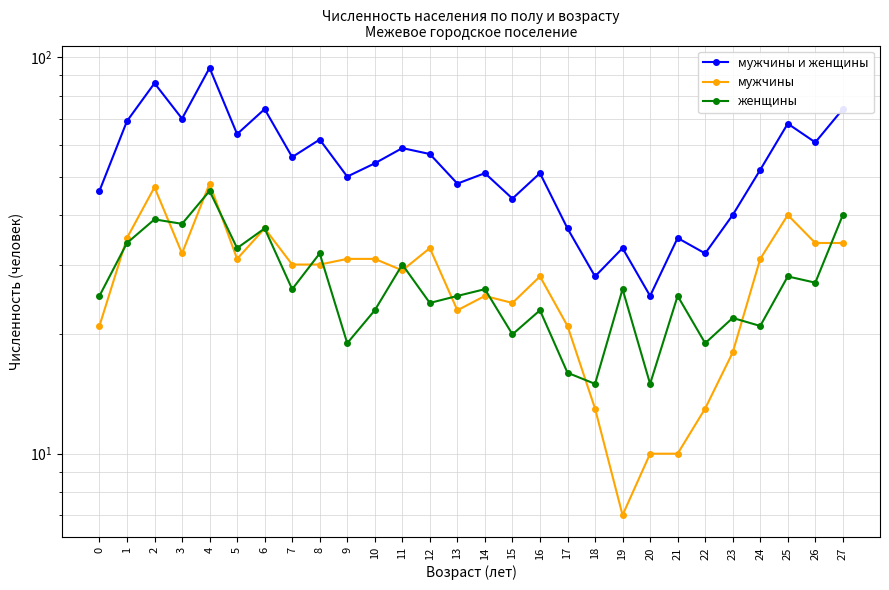

Reading left to right, what are all the values shown in this chart?

мужчины и женщины: 46	69	86	70	94	64	74	56	62	50	54	59	57	48	51	44	51	37	28	33	25	35	32	40	52	68	61	74
мужчины: 21	35	47	32	48	31	37	30	30	31	31	29	33	23	25	24	28	21	13	7	10	10	13	18	31	40	34	34
женщины: 25	34	39	38	46	33	37	26	32	19	23	30	24	25	26	20	23	16	15	26	15	25	19	22	21	28	27	40